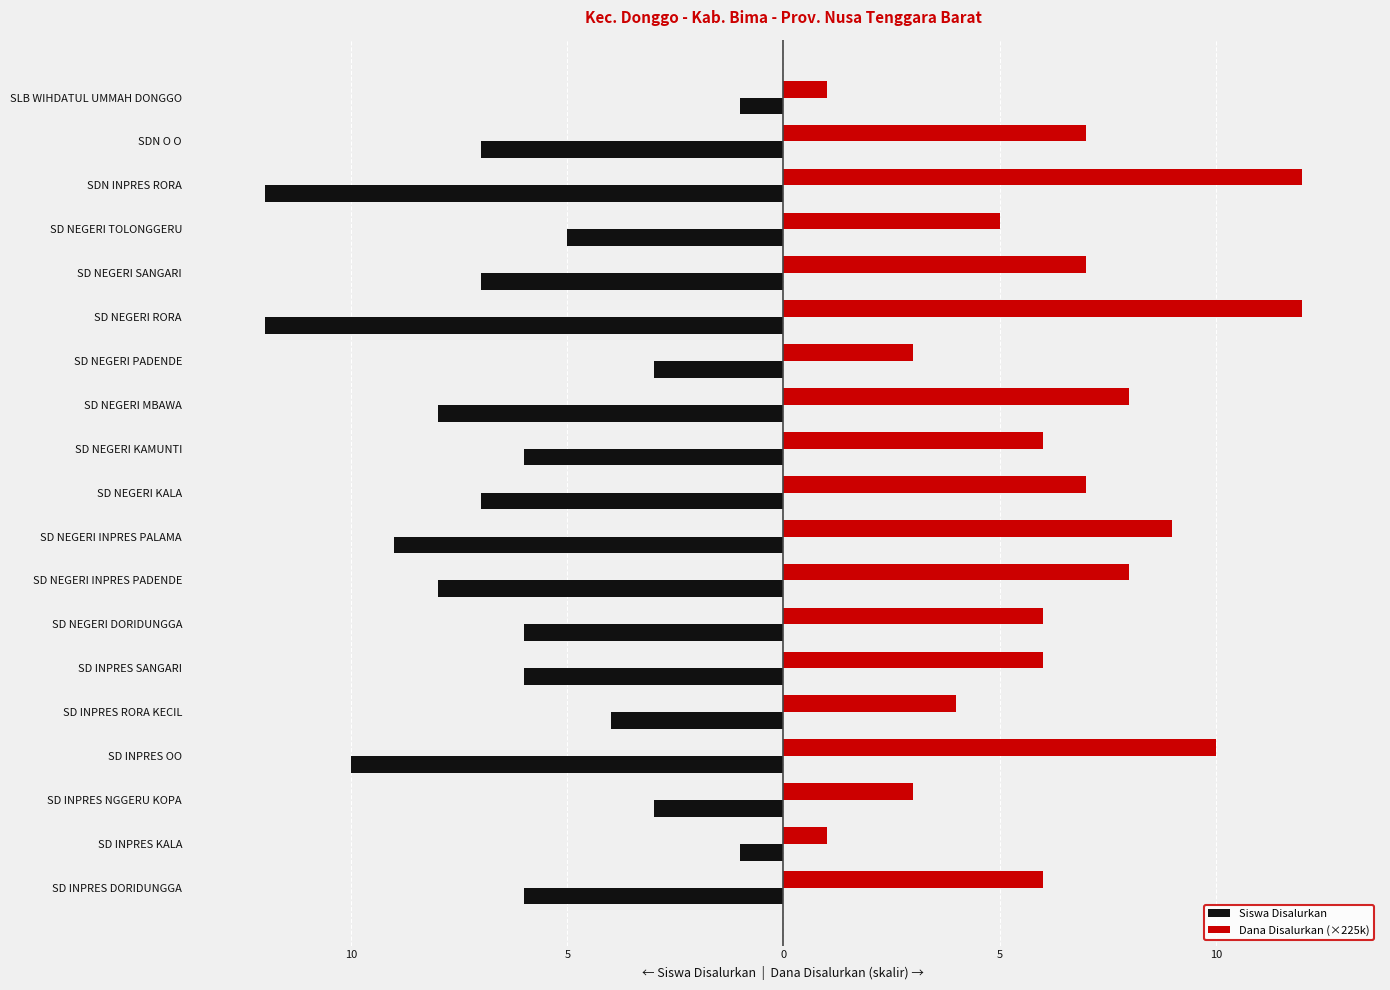

What are all the series names shown in the legend?

Siswa Disalurkan, Dana Disalurkan (×225k)